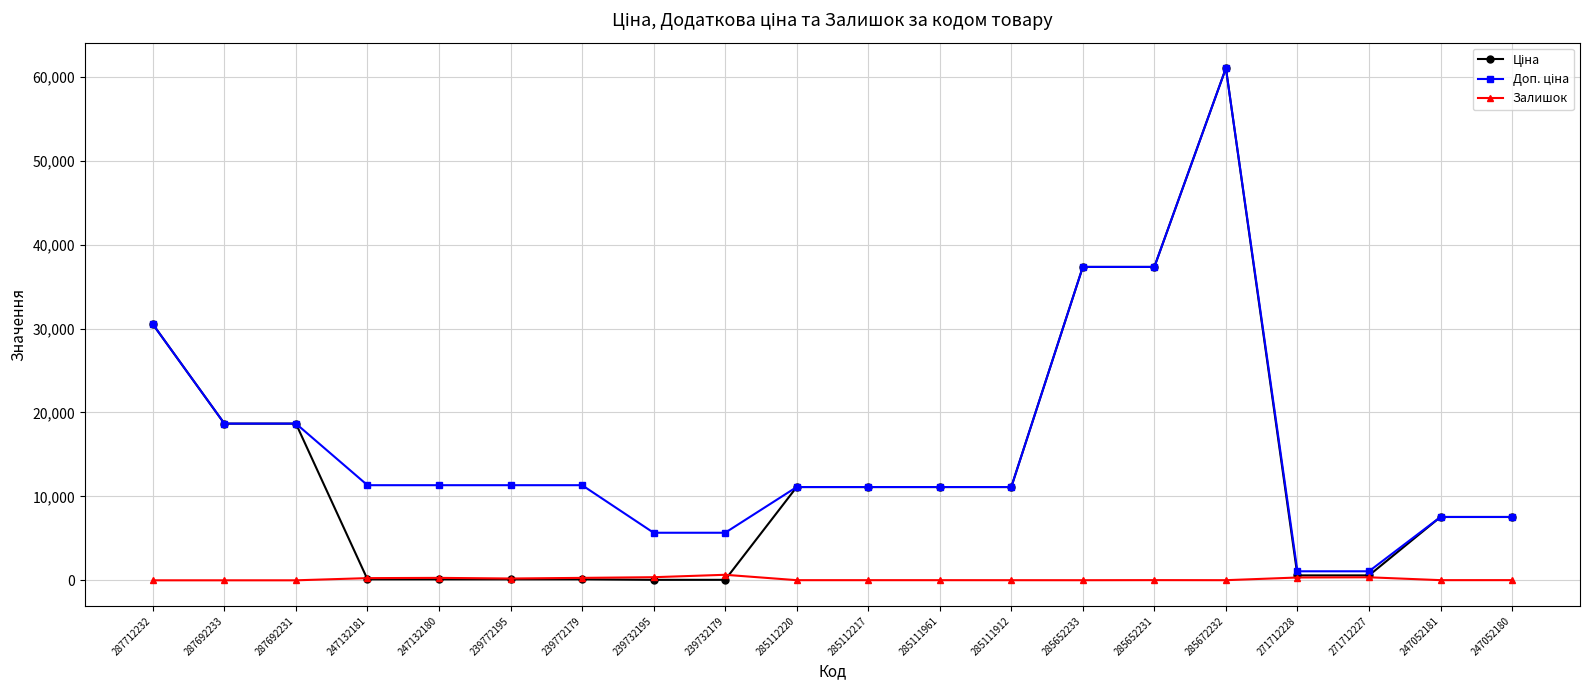

How many lines are shown in the chart?

3